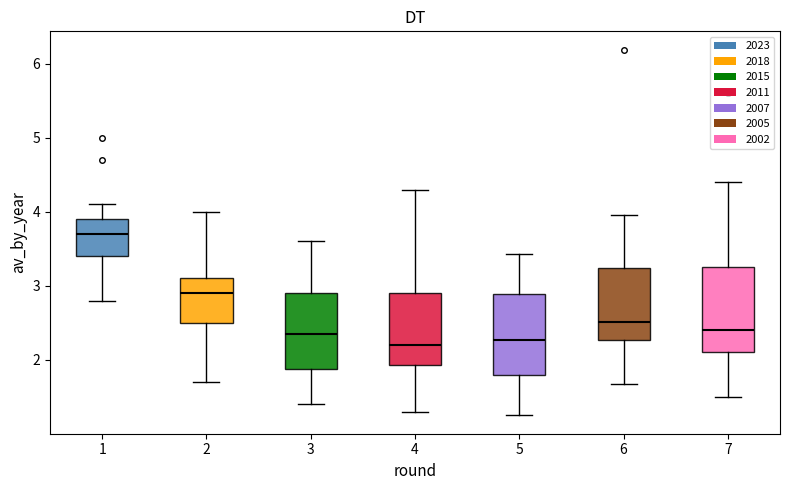

Which box's median line is the highest?

1